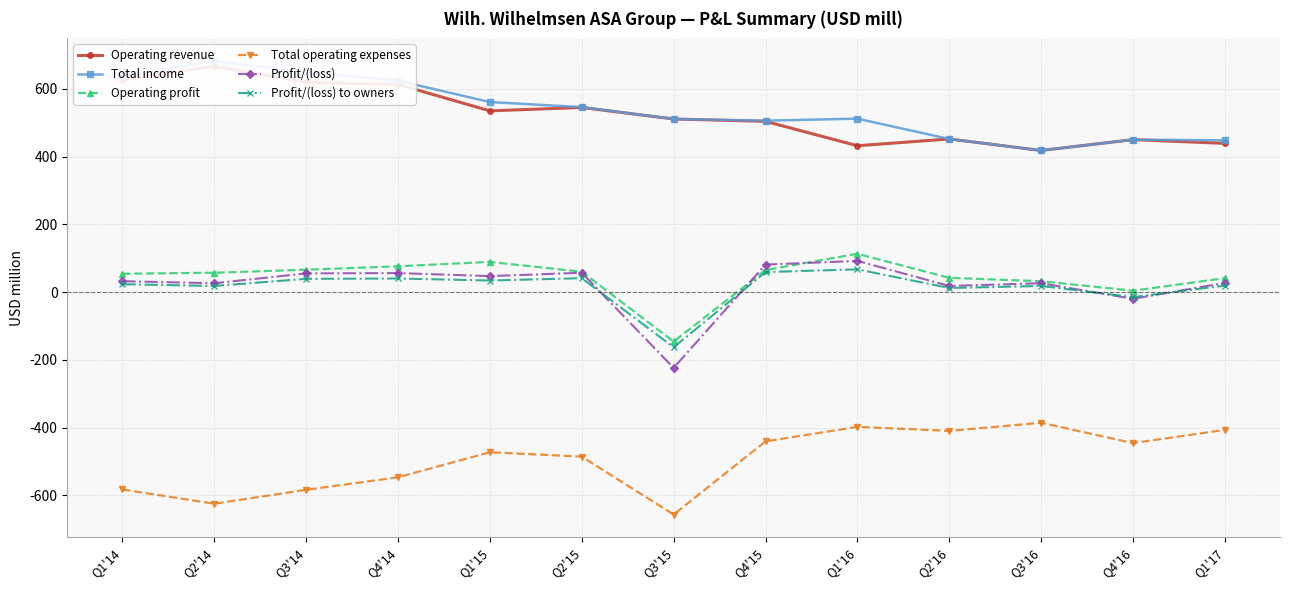

True or false: Total operating expenses and Profit/(loss) cross at least once.

False